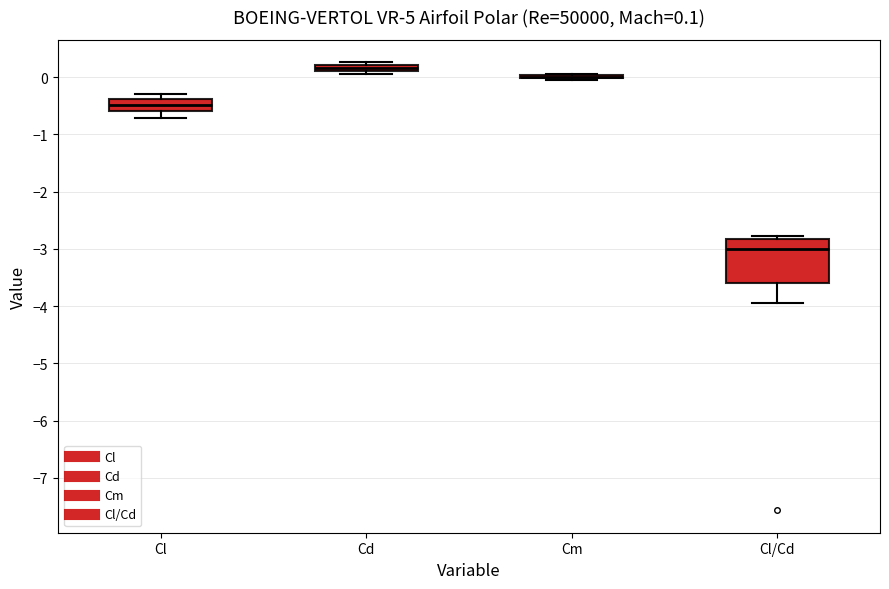

Comparing the boxes themselves (not the whiskers), which one is the tallest?

Cl/Cd